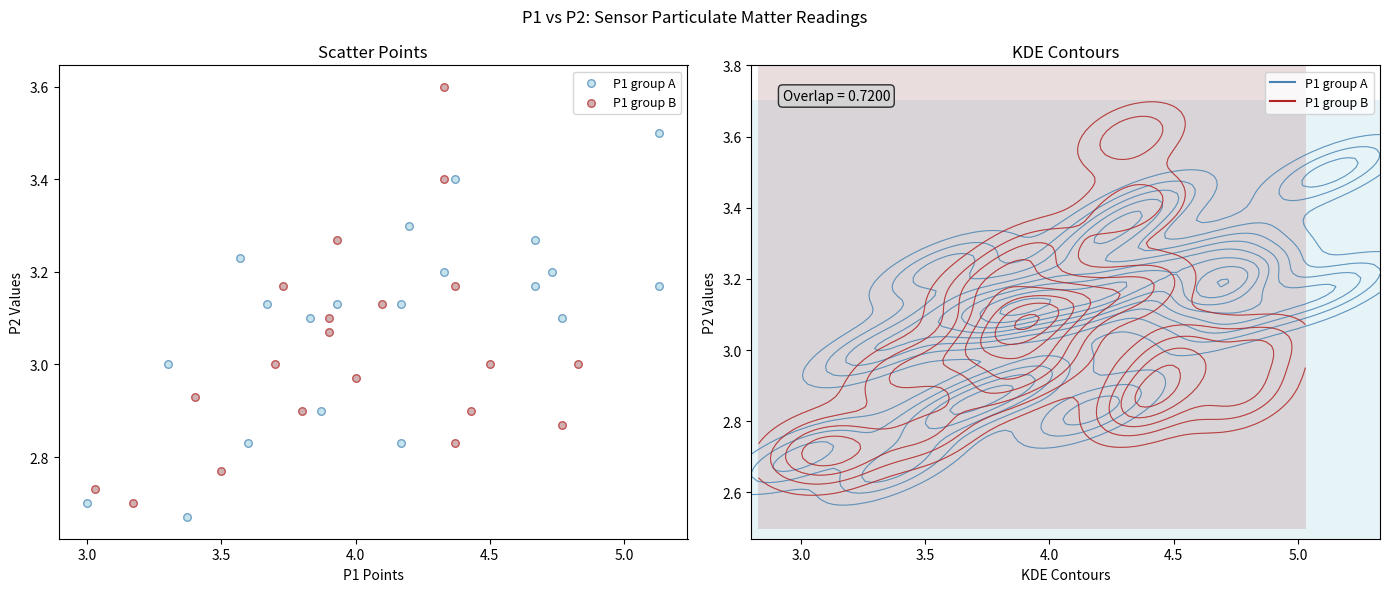

Which series has the widest spread of Y values?

P1 group B